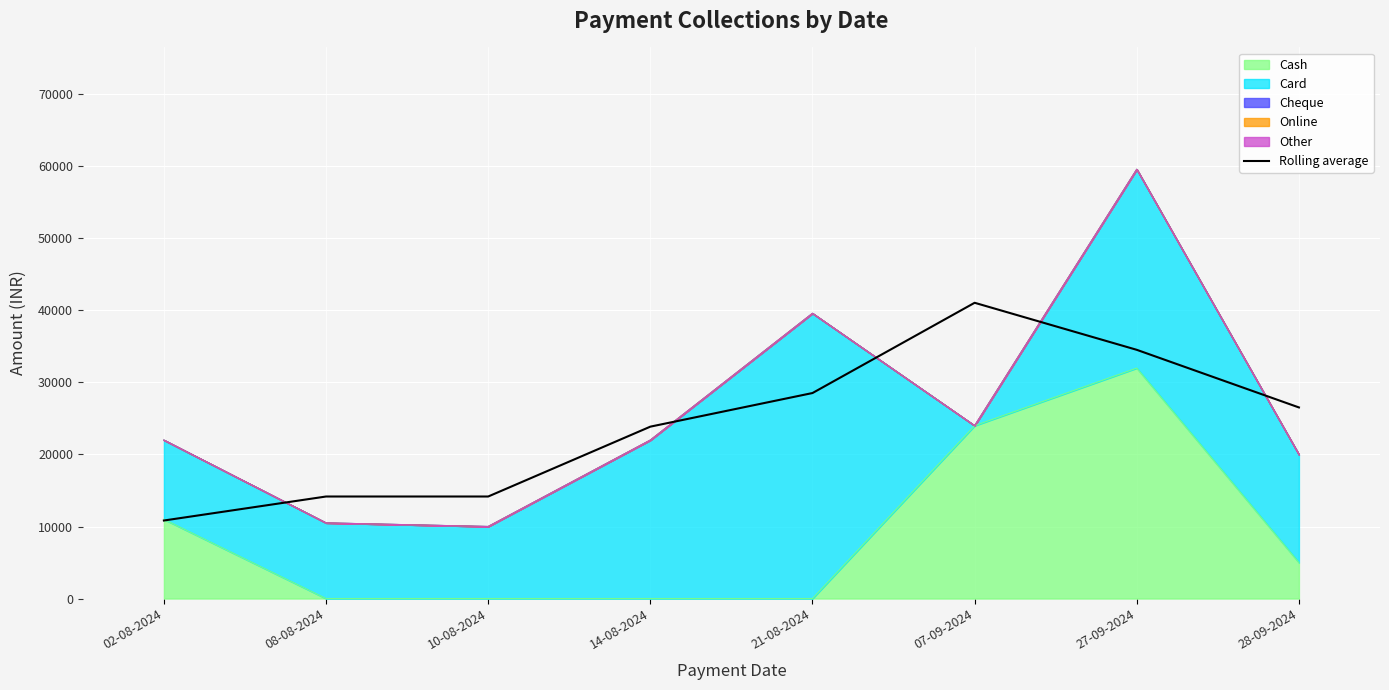

What is the greatest value displayed?

41066.7